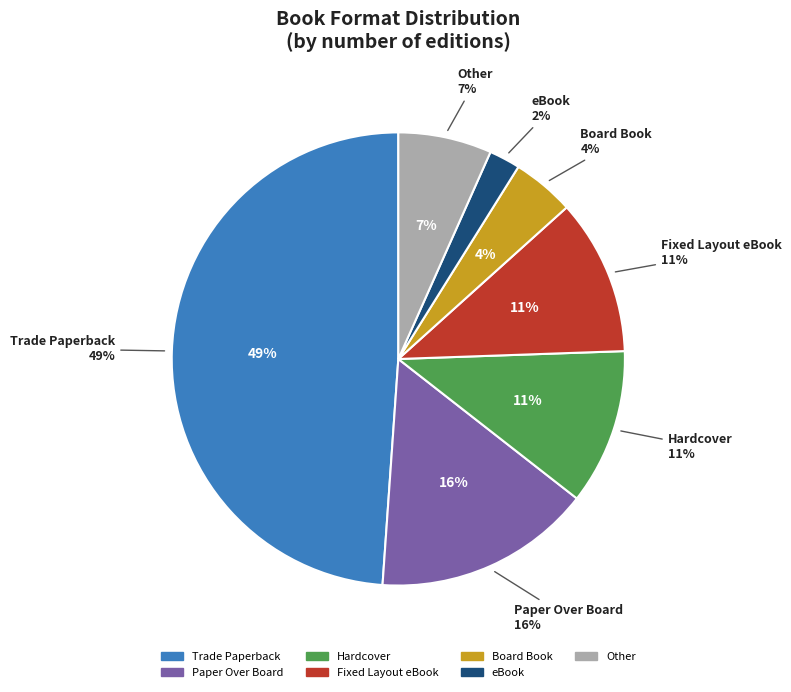

Combined, do Compact Disk and Paper Over Board account for over 50%?

No